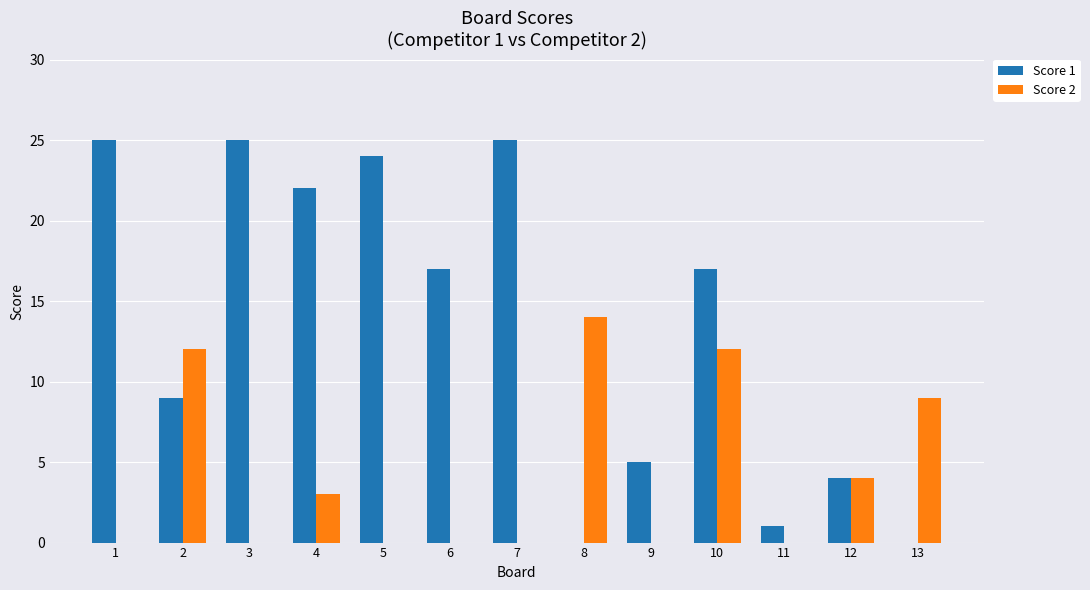

Is the value of Score 2 at 12 greater than the value of Score 1 at 4?

No